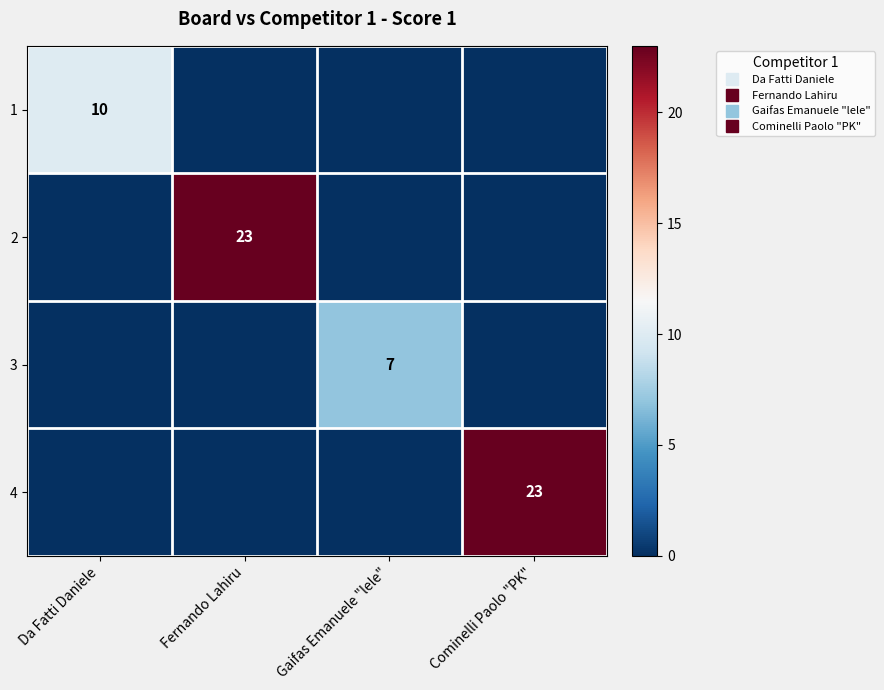

The value of 2 at Da Fatti Daniele is 0. True or false?

True